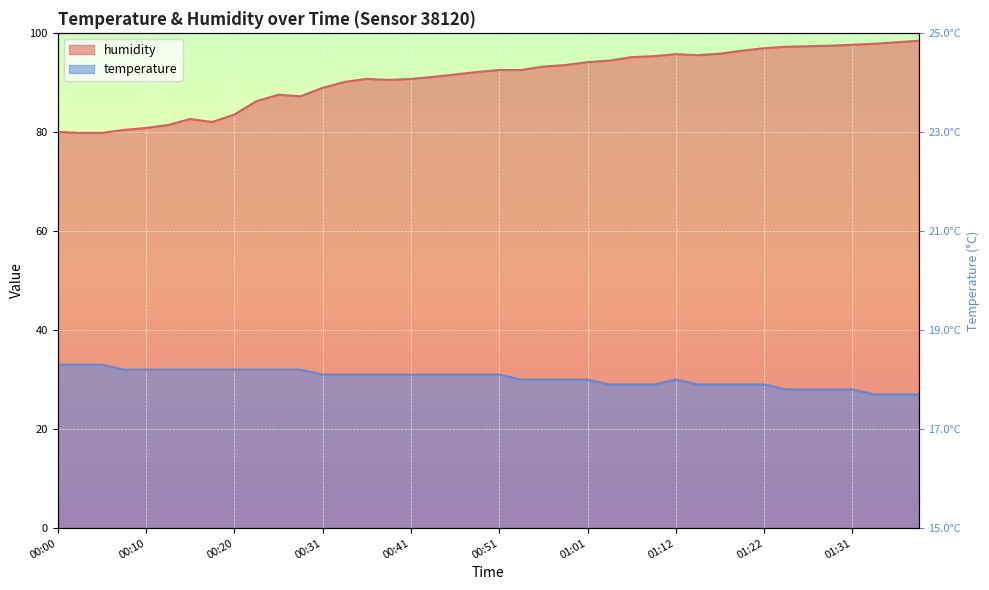

What is the value of the humidity point at the 22nd from the left?

92.5